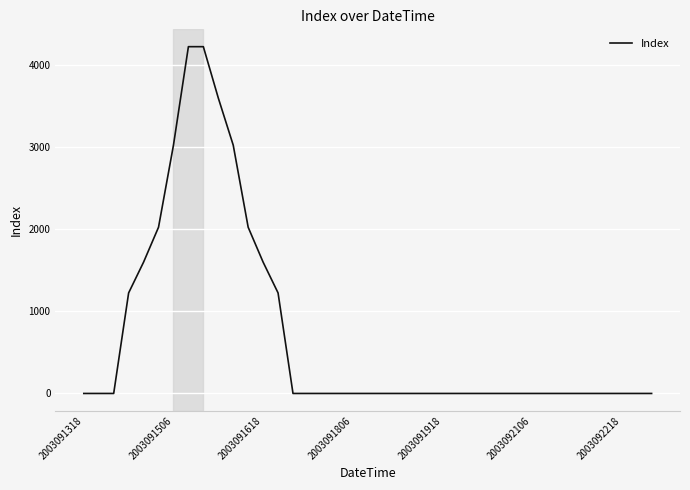

What is the greatest value displayed?

4225